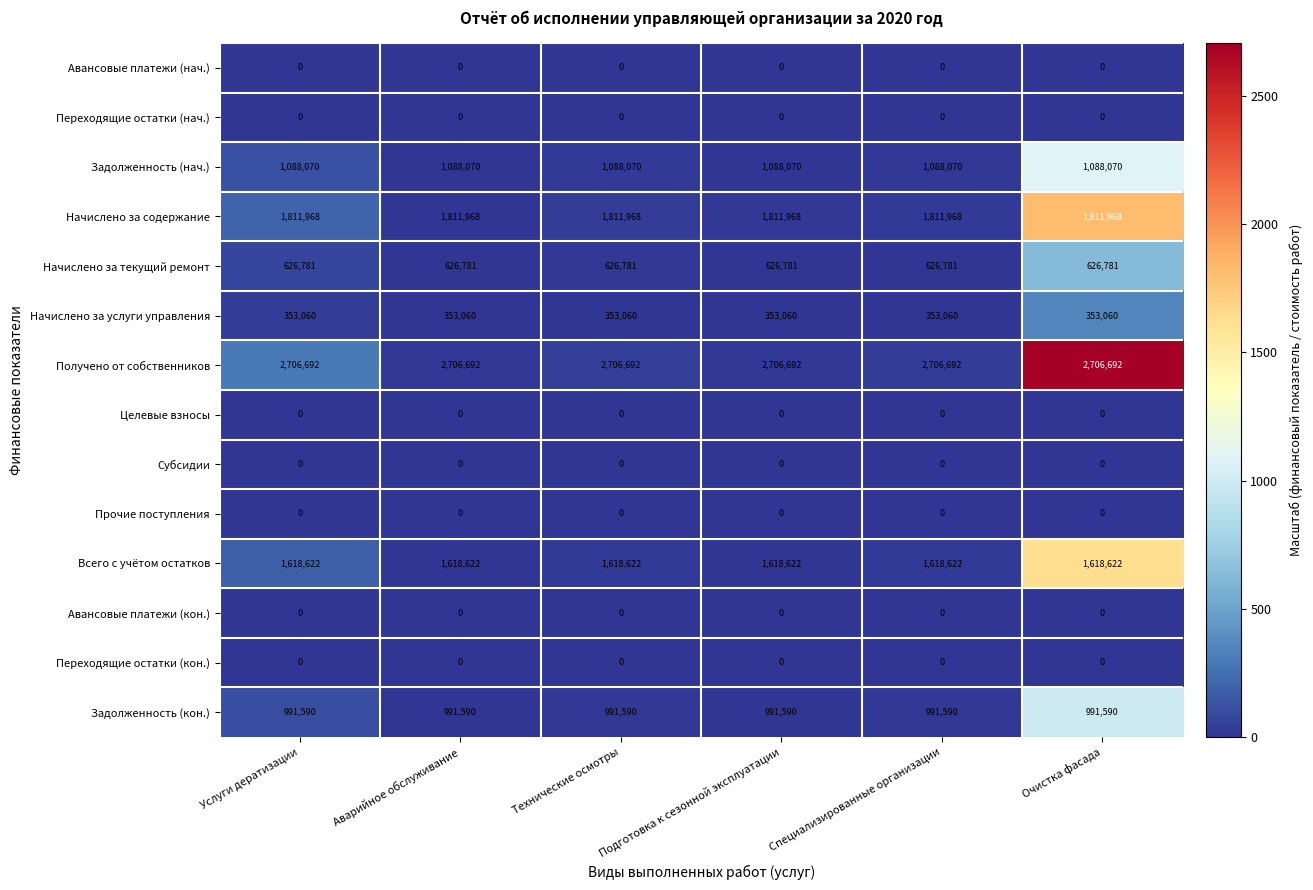

Which series has the largest total across all categories?

Получено от собственников